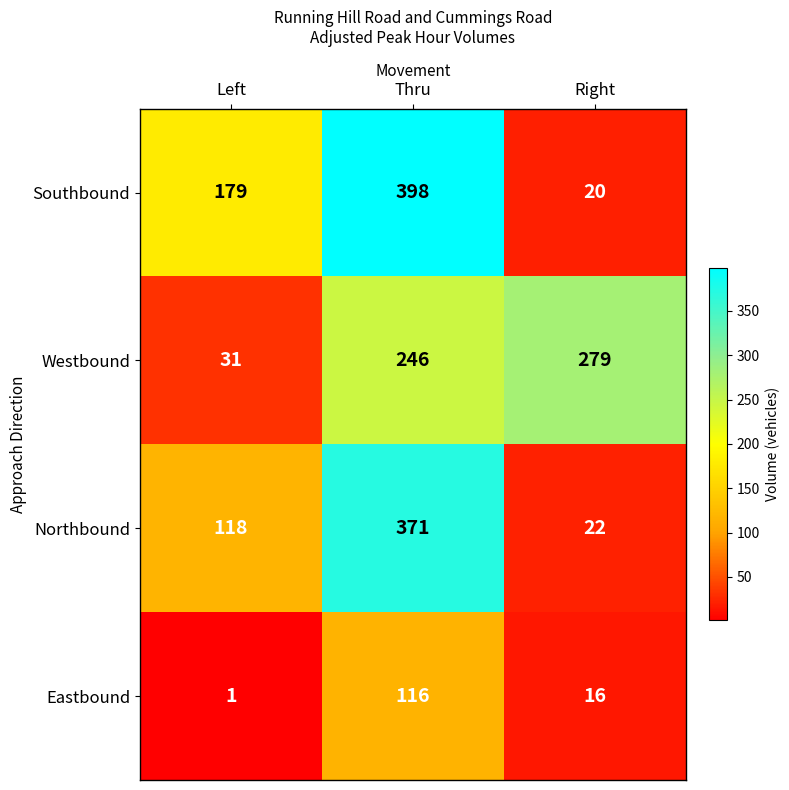

At which label is Southbound closest to 209?

Left